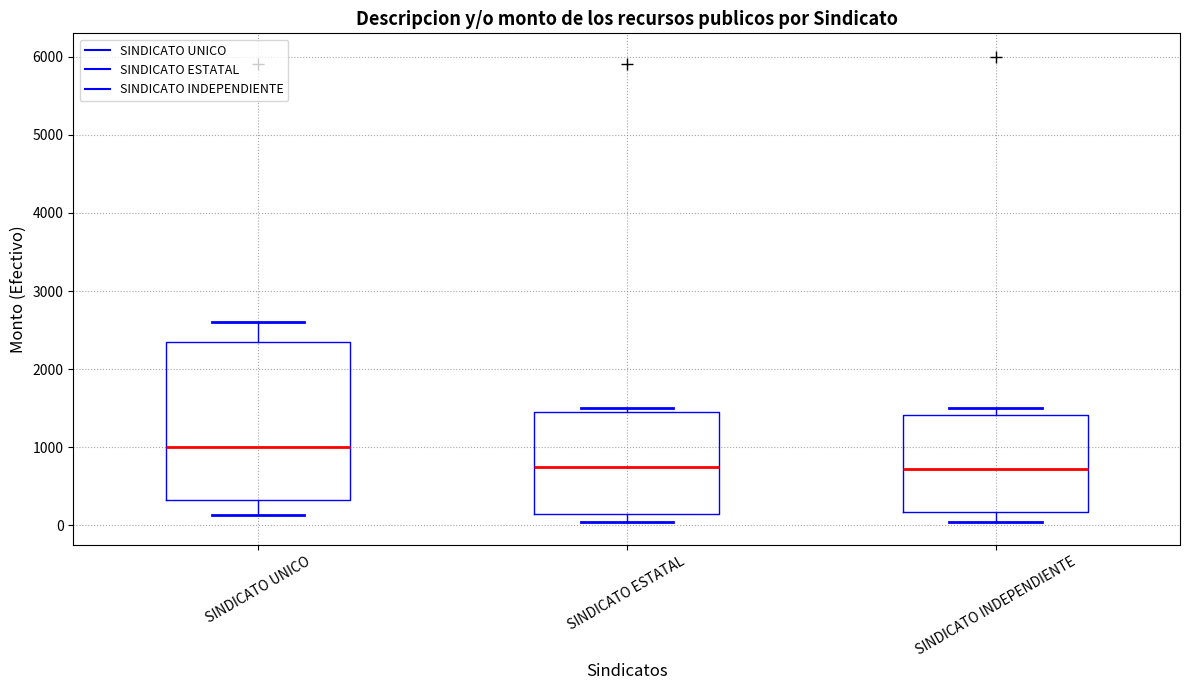

Reading left to right, transcribe this box plot: for each box, give where its median line is, the range the box spans, and where its two whiskers end, as read against the y-axis. The values are not printed on the chart, so give them approximately, as read against the axis.

SINDICATO UNICO: median 1000, box 300 to 2300, whiskers 100 to 2600
SINDICATO ESTATAL: median 800, box 100 to 1500, whiskers 100 (just below the box's lower edge) to 1500 (just above the box's upper edge)
SINDICATO INDEPENDIENTE: median 700, box 200 to 1400, whiskers 100 to 1500